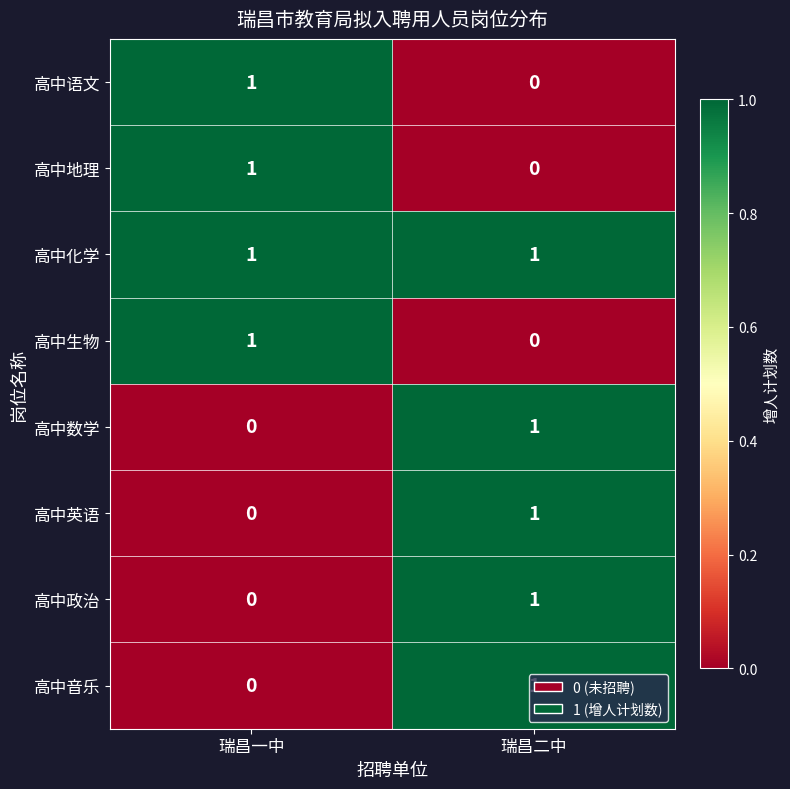

Where is 高中音乐 nearest to the value 0?

瑞昌一中